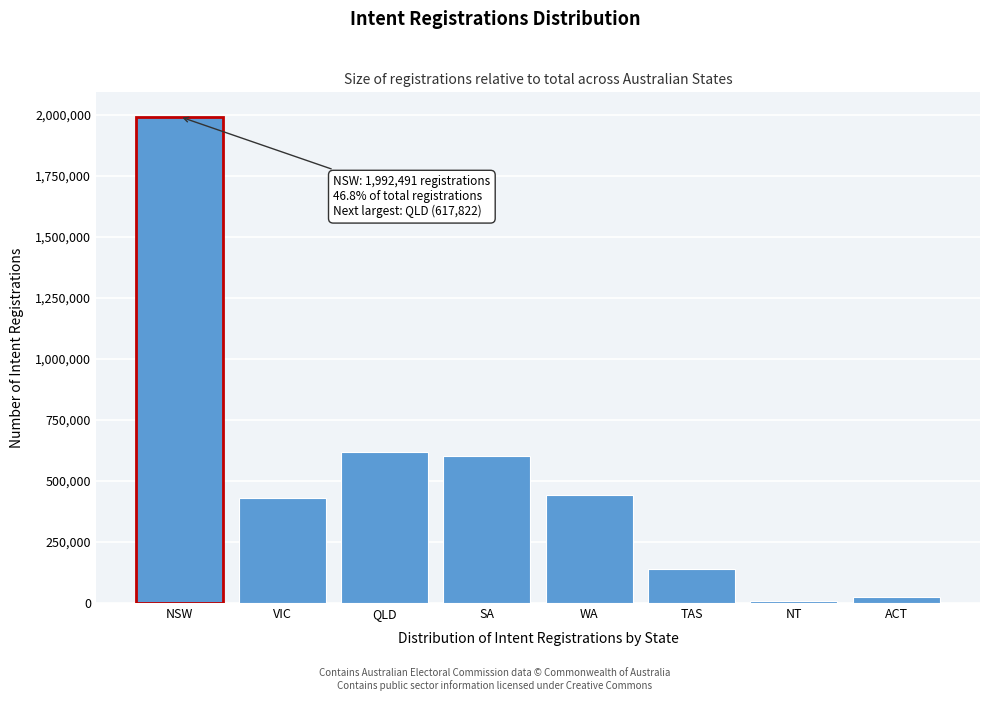

Reading left to right, transcribe all the data shown in this chart.

1992491	428762	617822	601963	442995	140802	7195	24279